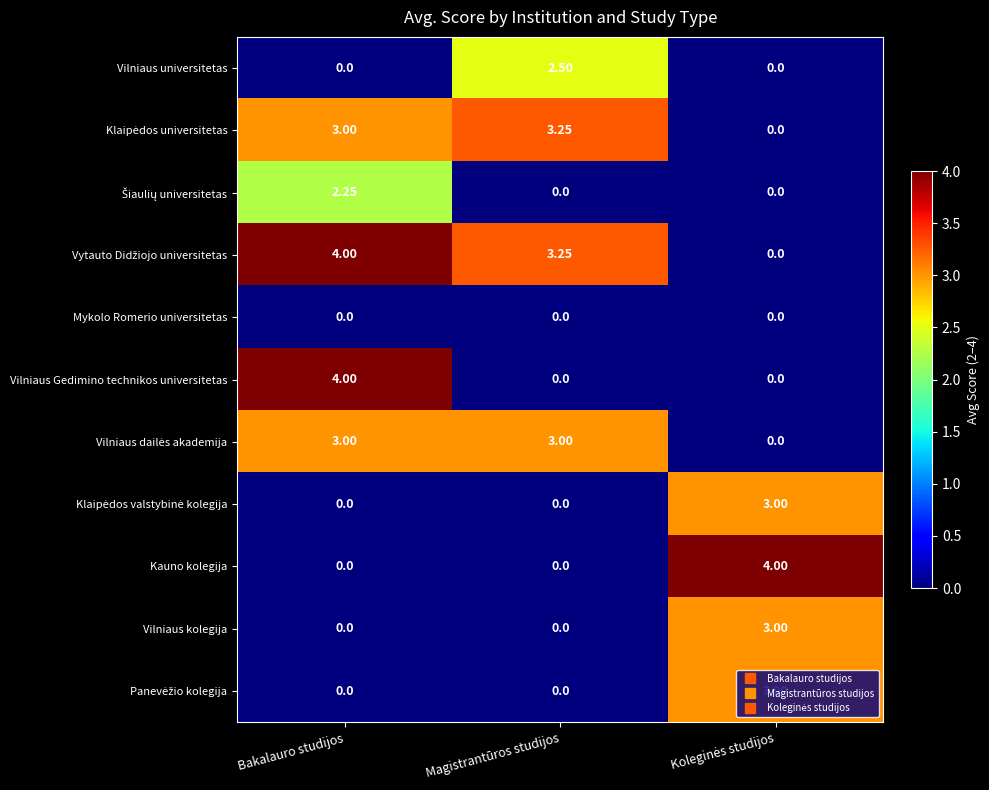

At which category is the sum across all series the highest?

Bakalauro studijos